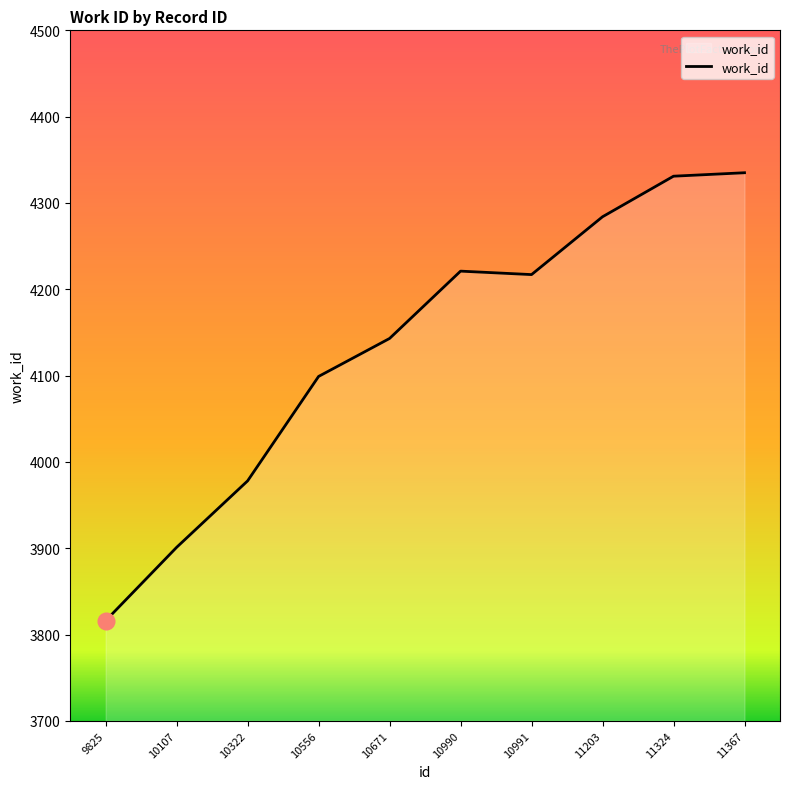

What is the smallest value displayed?

3816